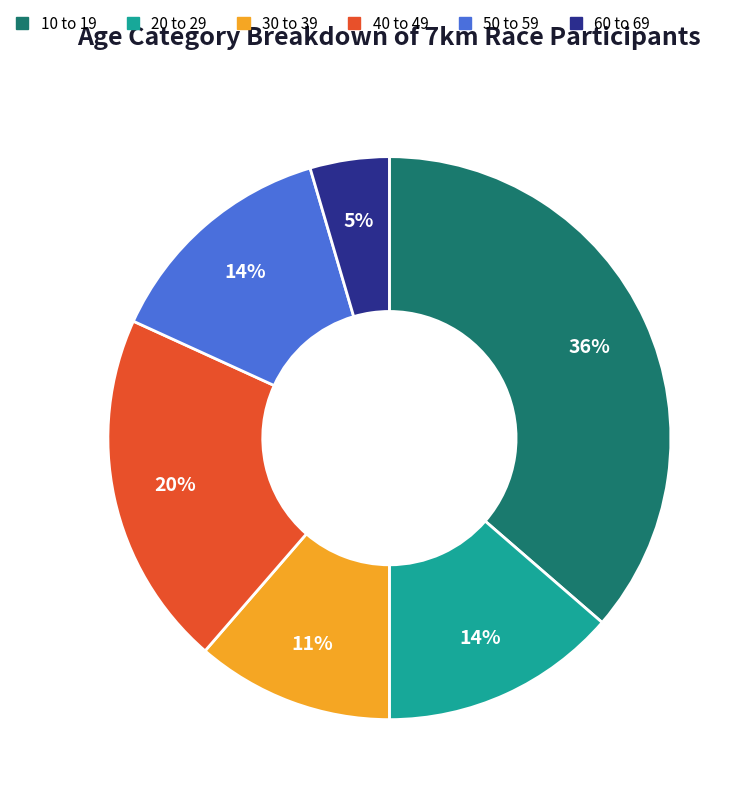

Approximately how many times larger is the value at 10 to 19 compared to 40 to 49?

1.8